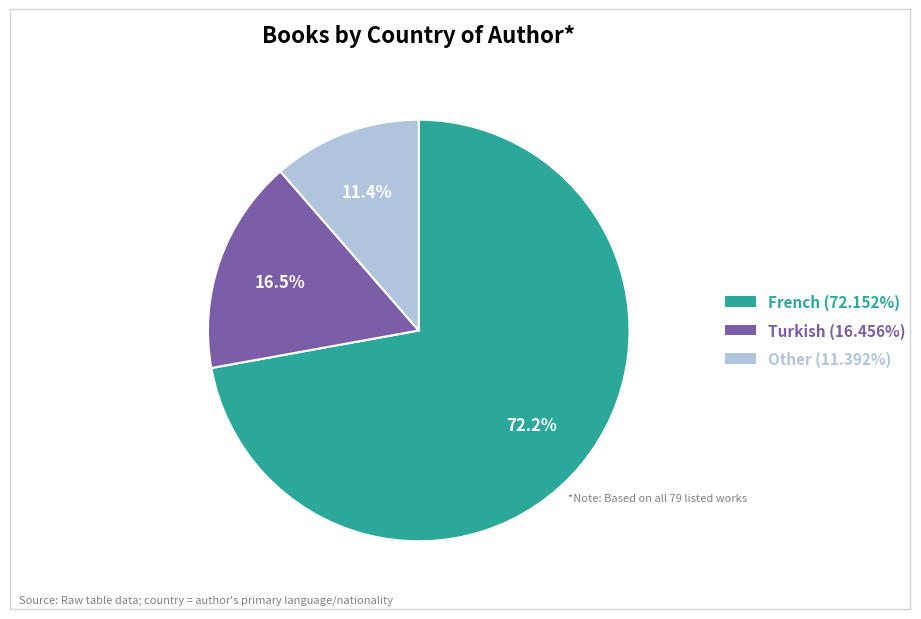

Which has a higher value, French or Turkish?

French